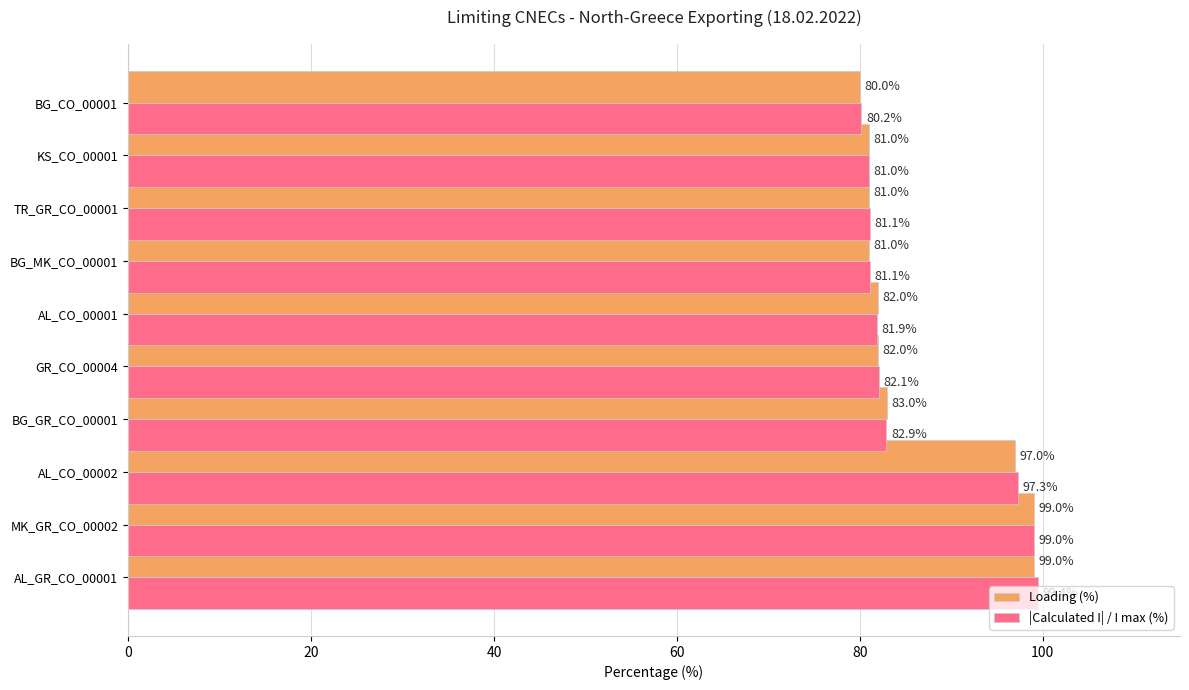

What is the average value of the Loading (%) series?

86.5